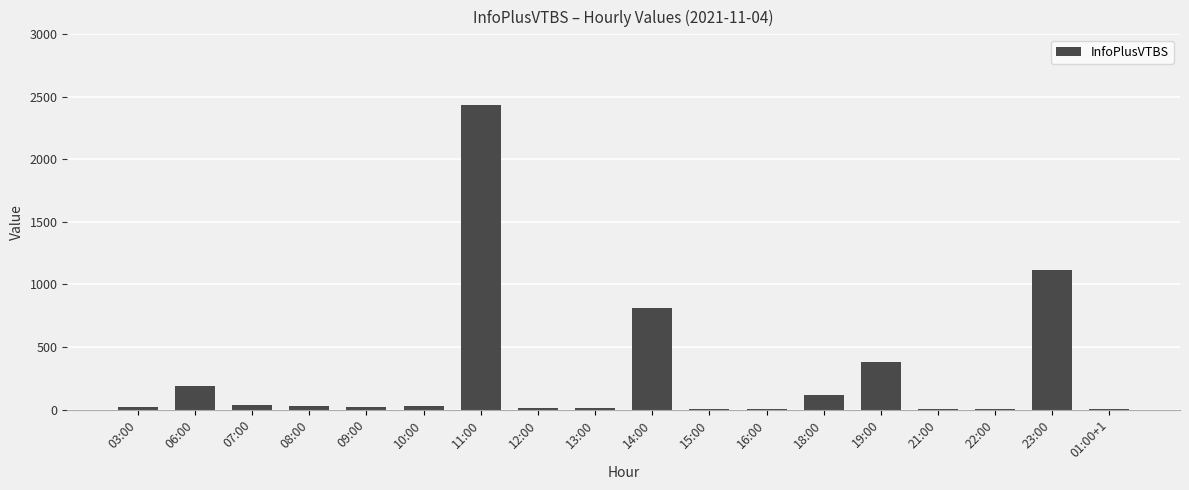

What is the maximum value shown in the chart?

2432